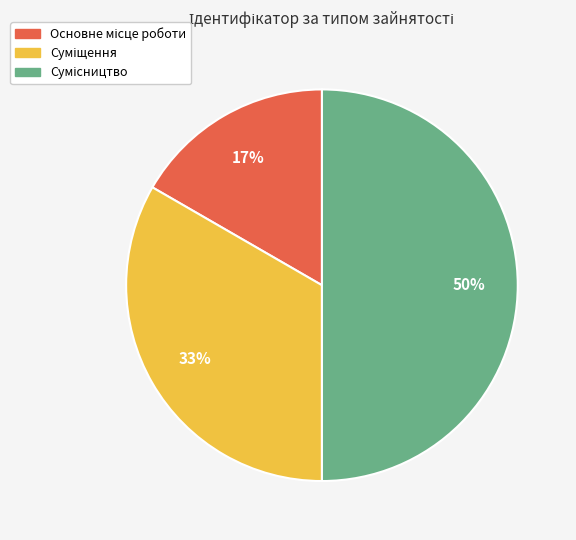

To the nearest percent, what is the average slice percentage?

33%